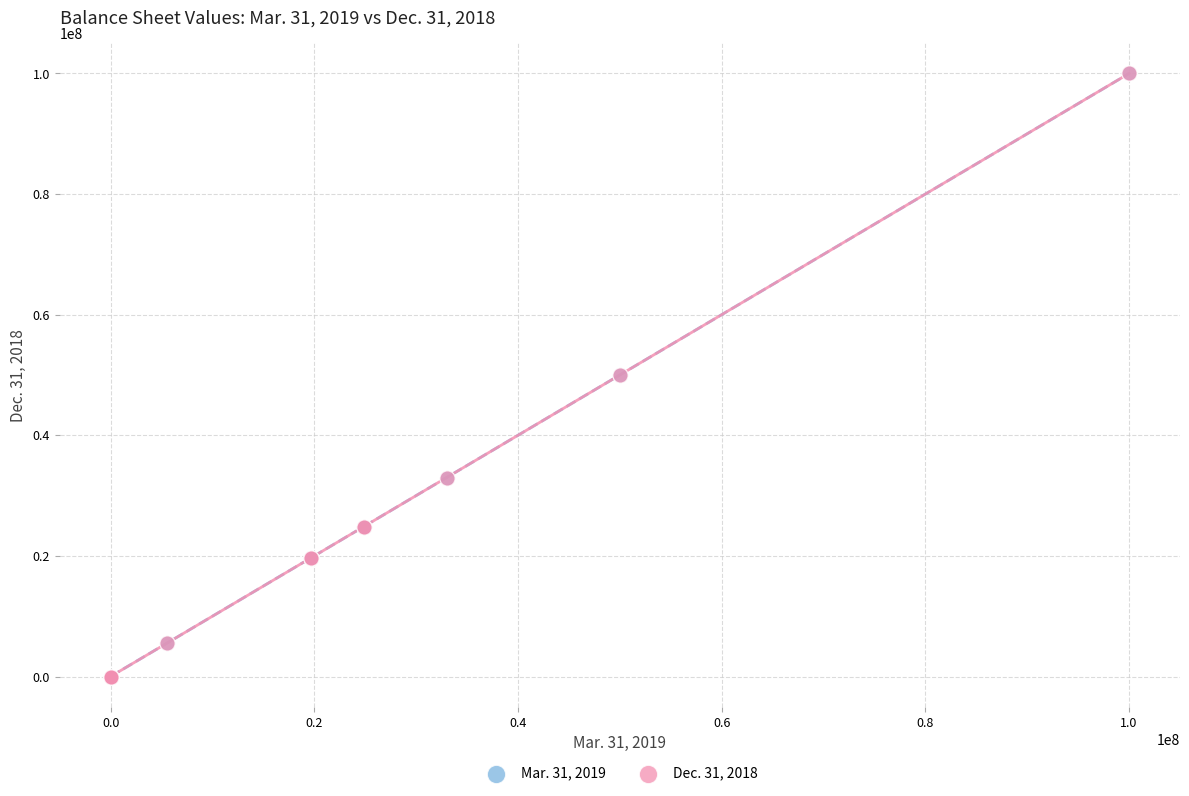

What are all the series names shown in the legend?

Mar. 31, 2019, Dec. 31, 2018